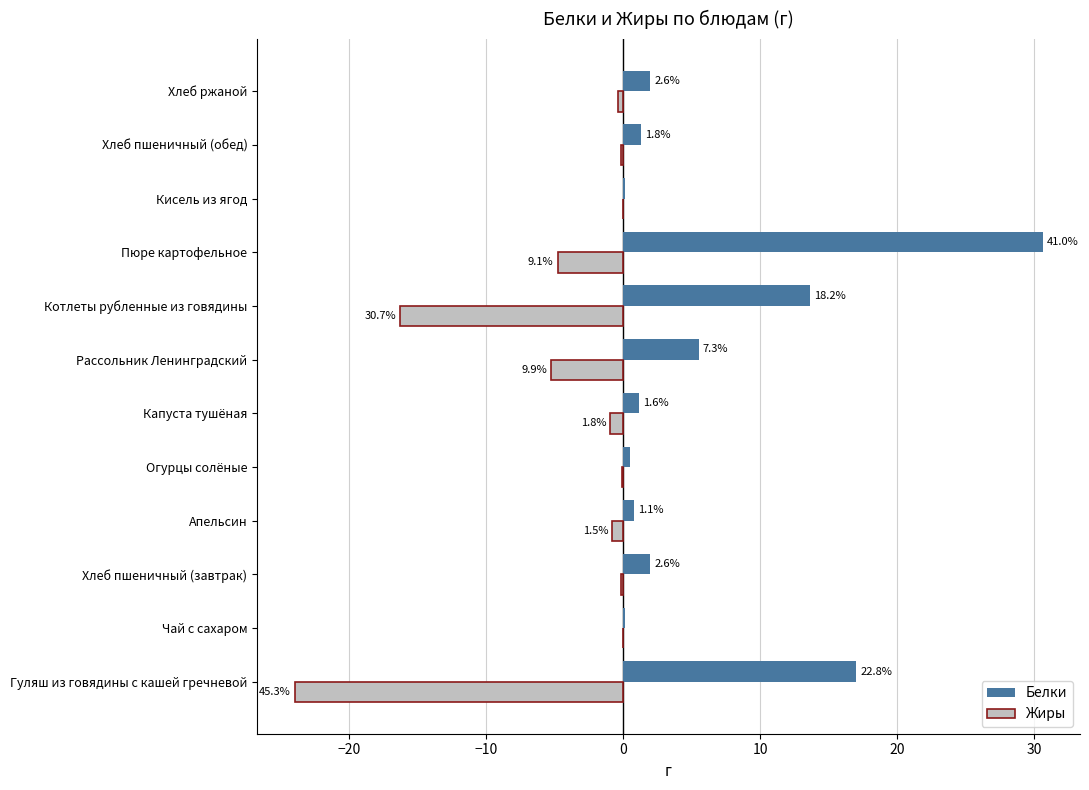

Which series has the widest spread of values?

Белки